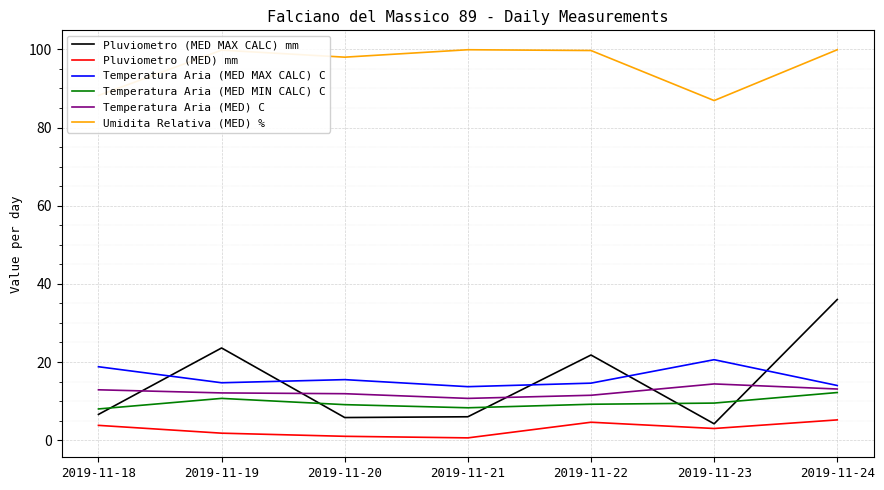

What is the difference between the highest and lowest values at 2019-11-23?

83.9